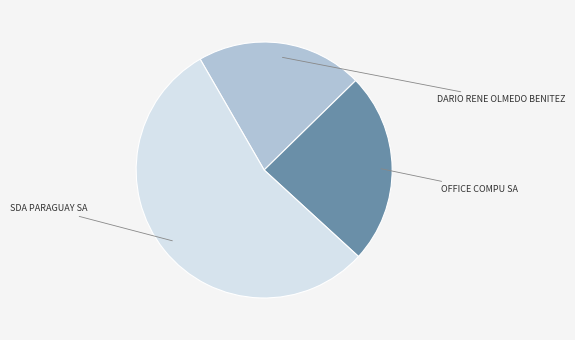

Which slice is the largest?

SDA PARAGUAY SA